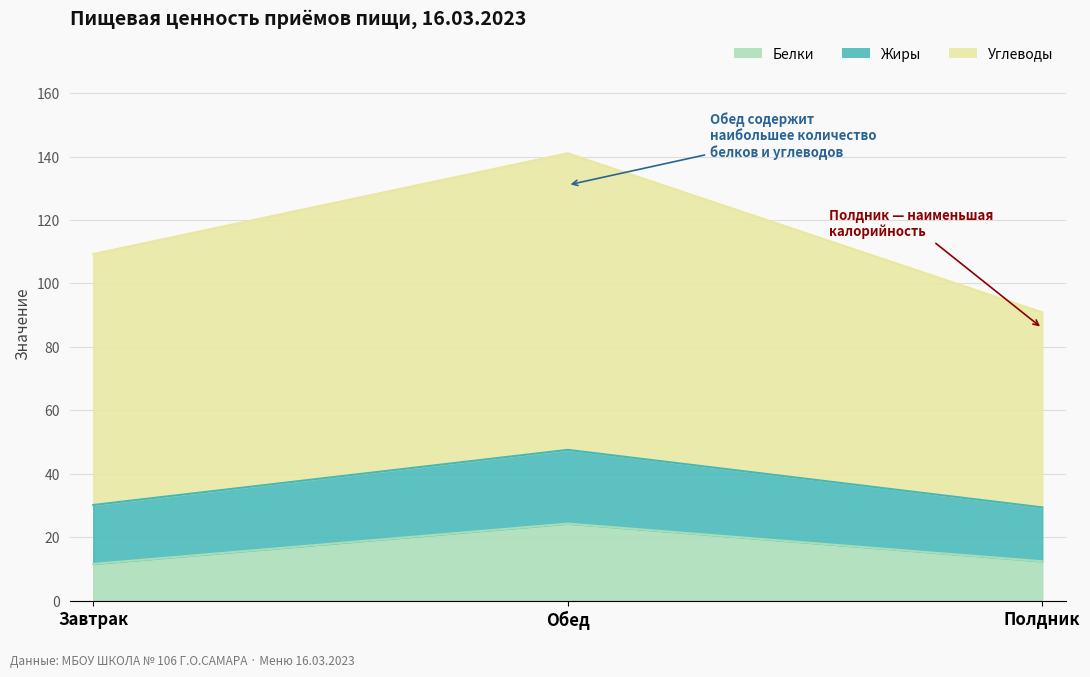

What is the label of the 1st point from the left?

Завтрак